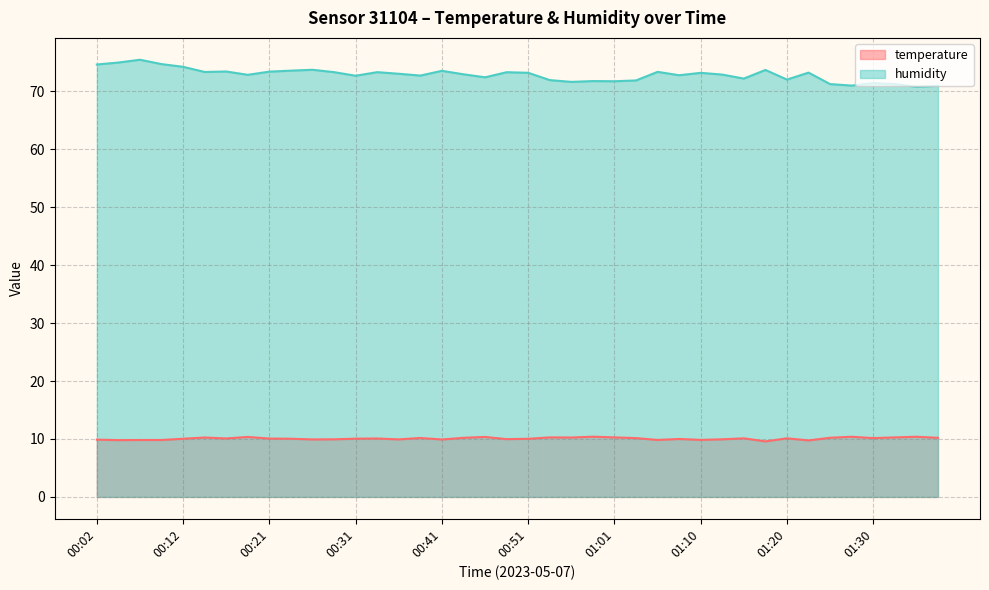

Does the chart have visible grid lines?

Yes